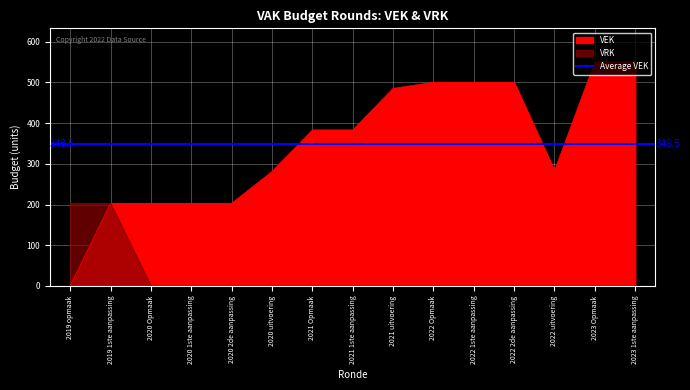

What is the label of the 8th point from the right?

2021 1ste aanpassing